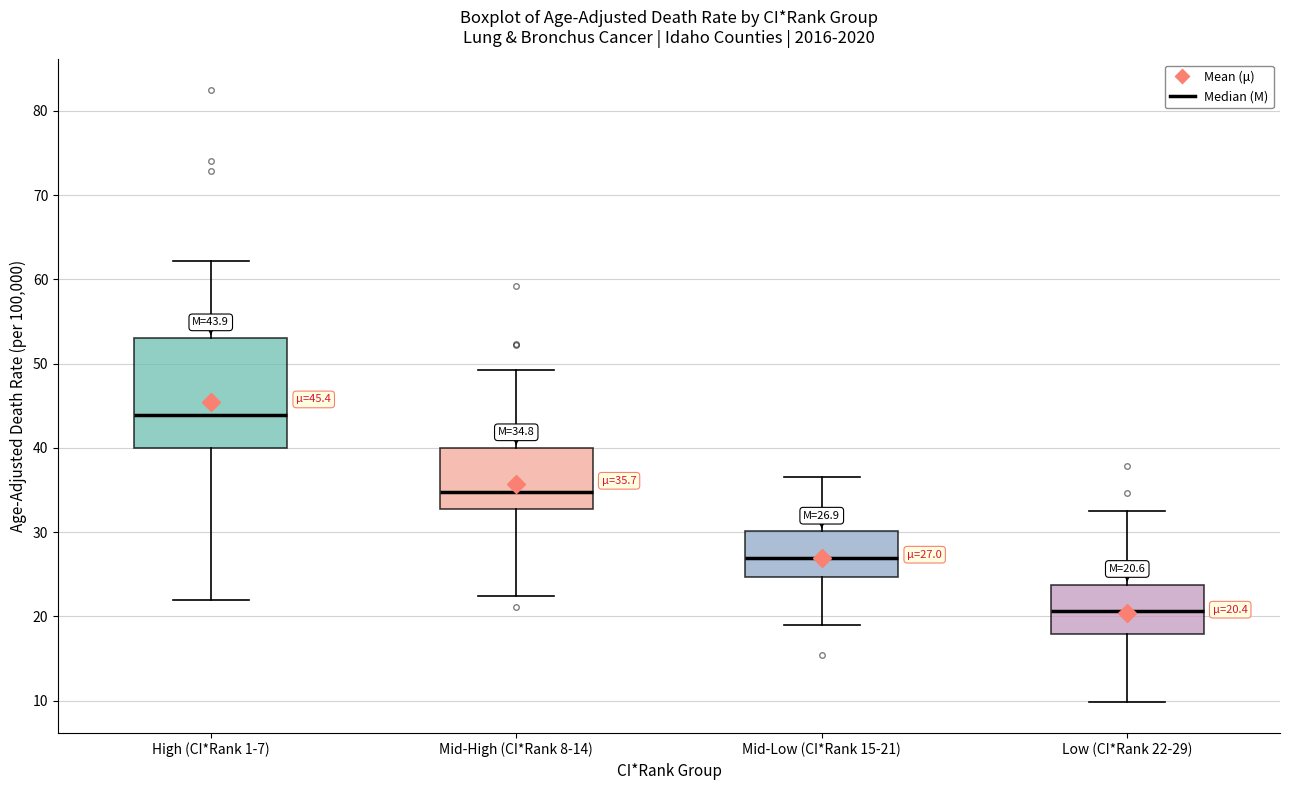

Which box is the tallest, from its lower edge to its upper edge?

High (CI*Rank 1-7)